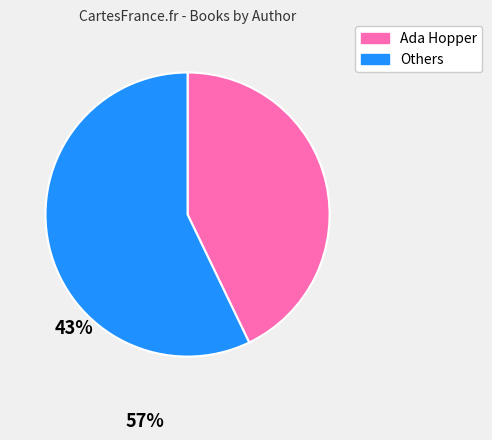

Is there a majority slice in this chart?

Yes